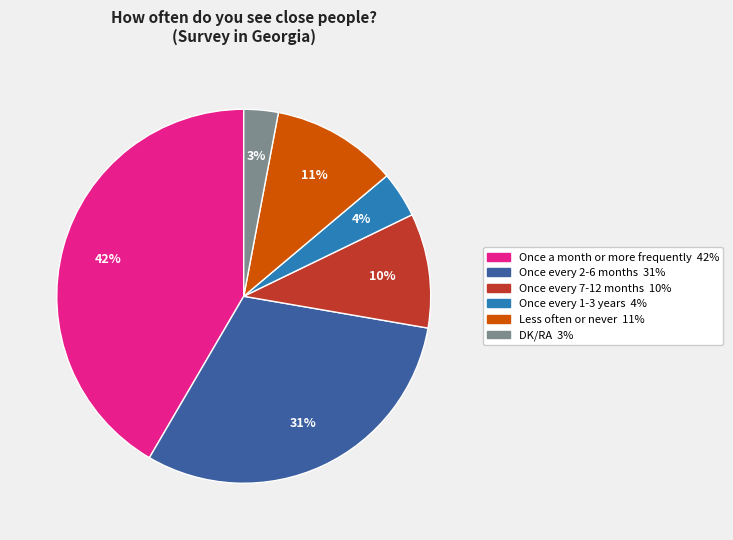

True or false: Once every 7-12 months accounts for 1% of the total.

False